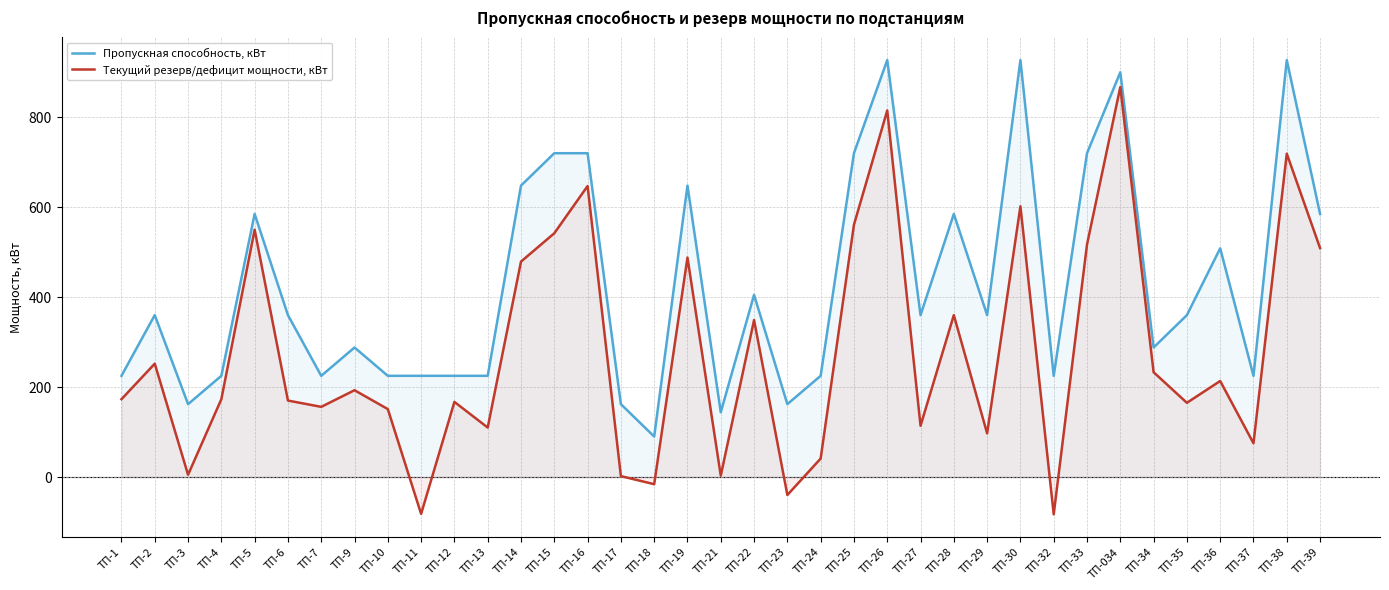

At which category does the chart reach its peak across all series?

ТП-26